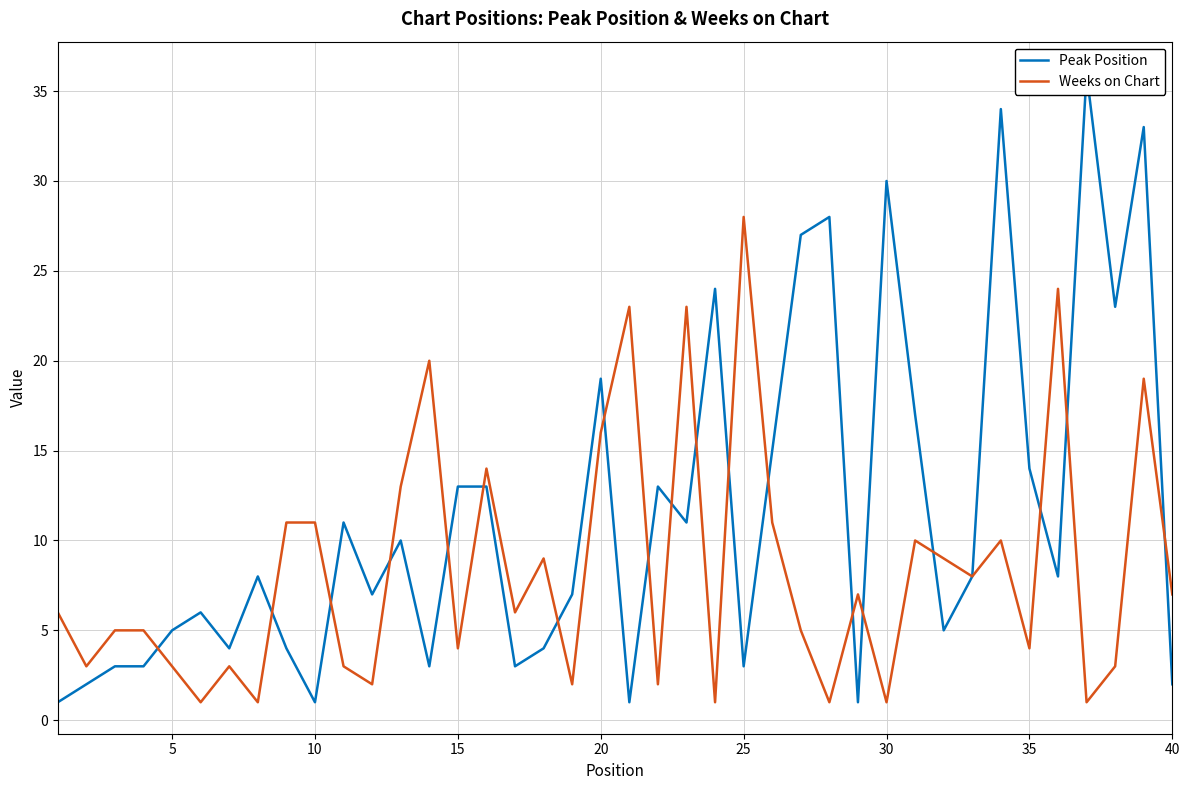

What is the value of the Peak Position point at the 28th from the left?

28